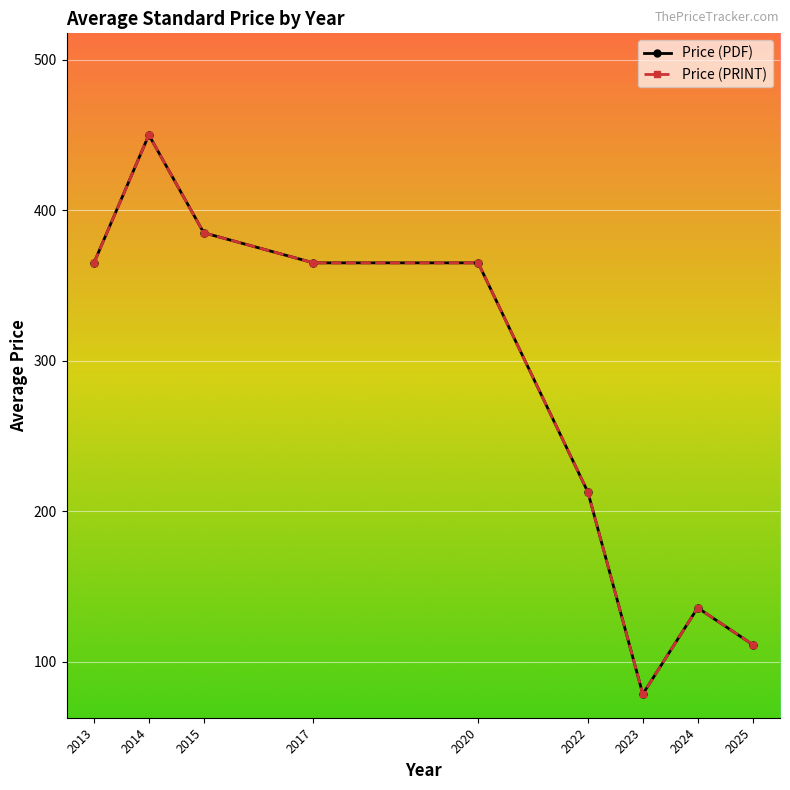

What are all the series names shown in the legend?

Price (PDF), Price (PRINT)